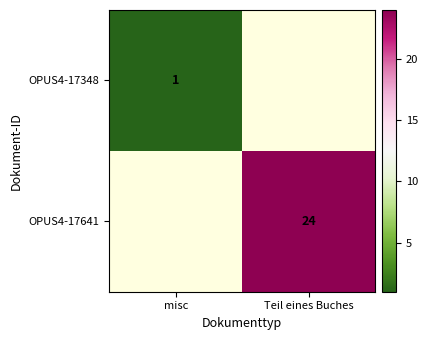

The OPUS4-17641 series shows 39 at Teil eines Buches. True or false?

False